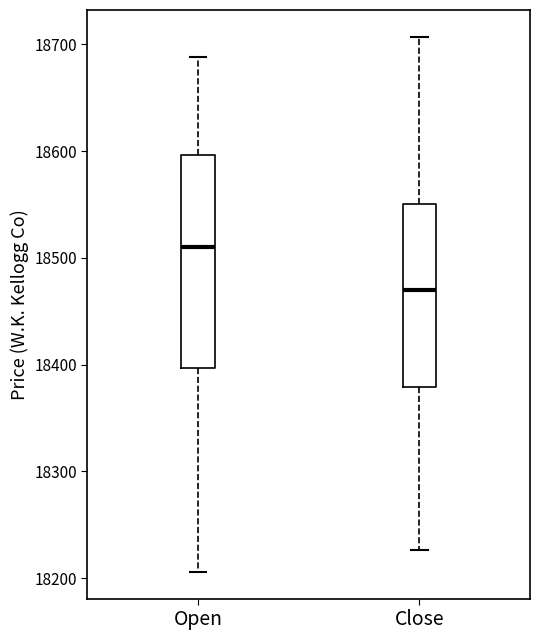

Where does the upper whisker of the box for Close end on the y-axis? The values are not printed on the chart, so give them approximately, as read against the axis.

18710